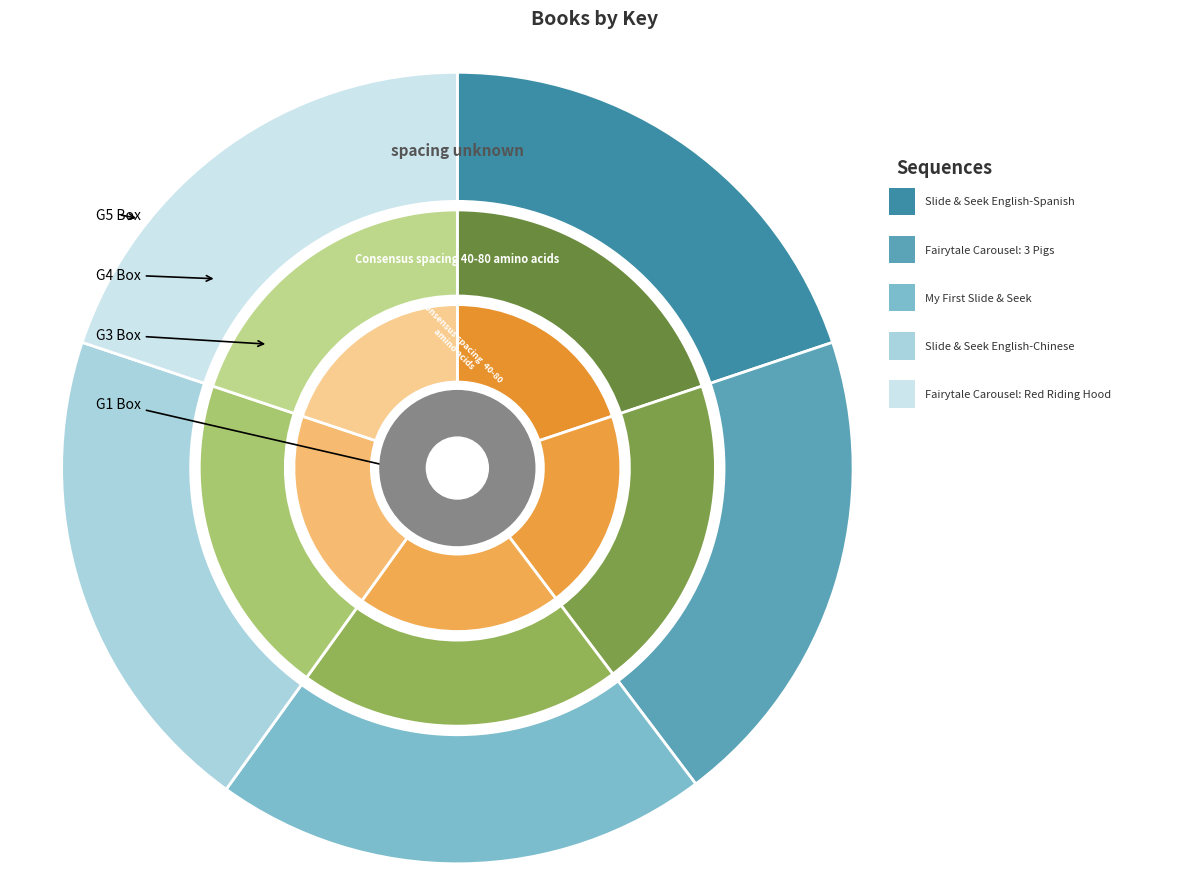

How much of the chart is everything except Fairytale Carousel: The Three Little Pigs?

80.1%